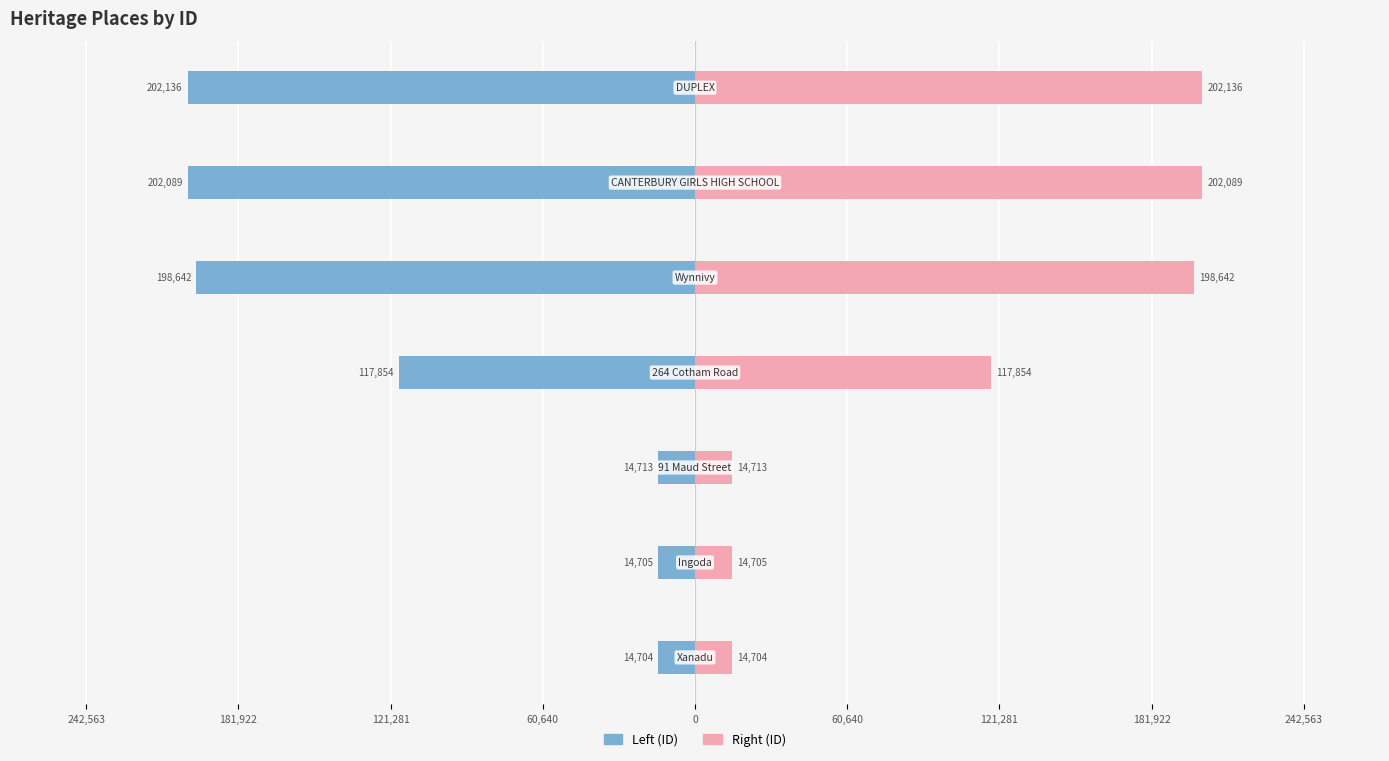

How many data points in Left (ID) are above -117854?

3